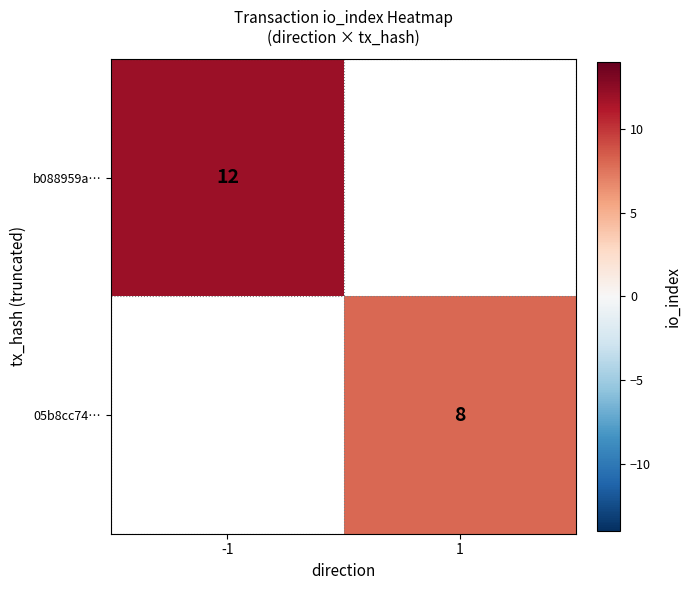

What is the maximum value shown in the chart?

12.0